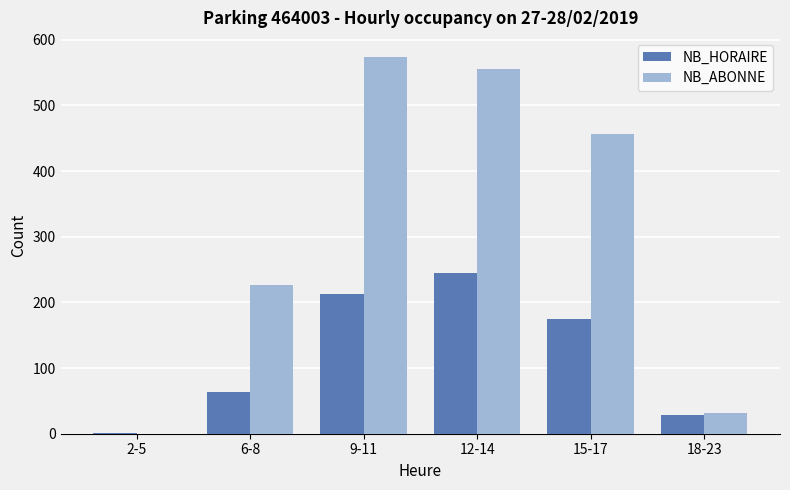

How many groups of bars are there?

6